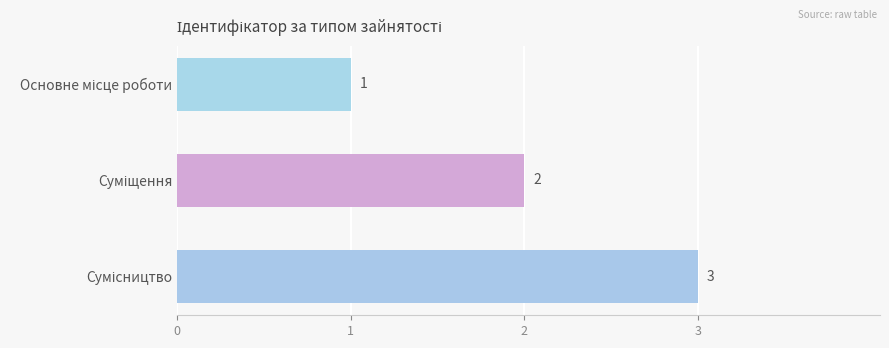

Count the values in the range 1 to 3.

3